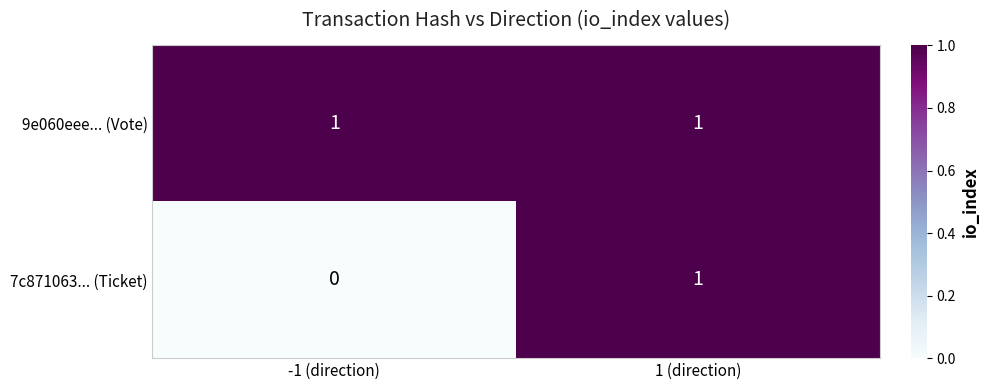

How many categories are shown in the chart?

2